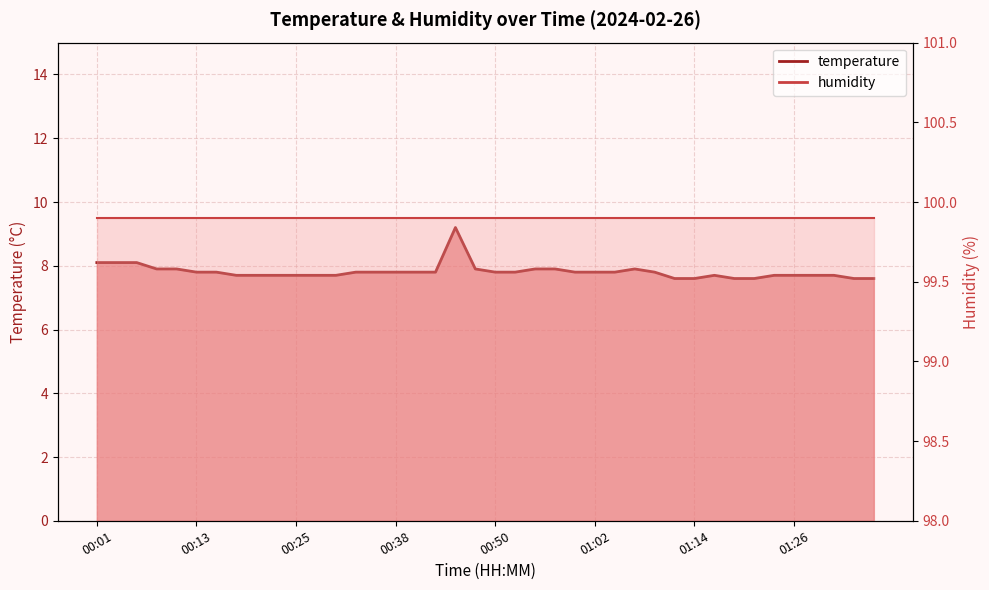

True or false: the data shows 7.6 at 01:12.

True